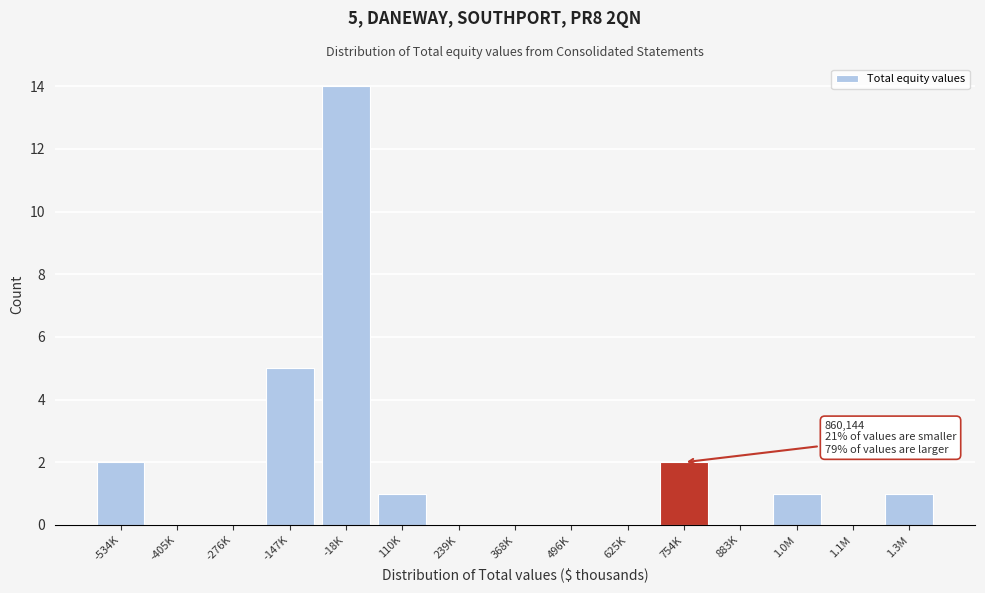

Reading left to right, what are all the values shown in this chart?

-534K=2	-405K=0	-276K=0	-147K=5	-18K=14	110K=1	239K=0	368K=0	496K=0	625K=0	754K=2	883K=0	1.0M=1	1.1M=0	1.3M=1